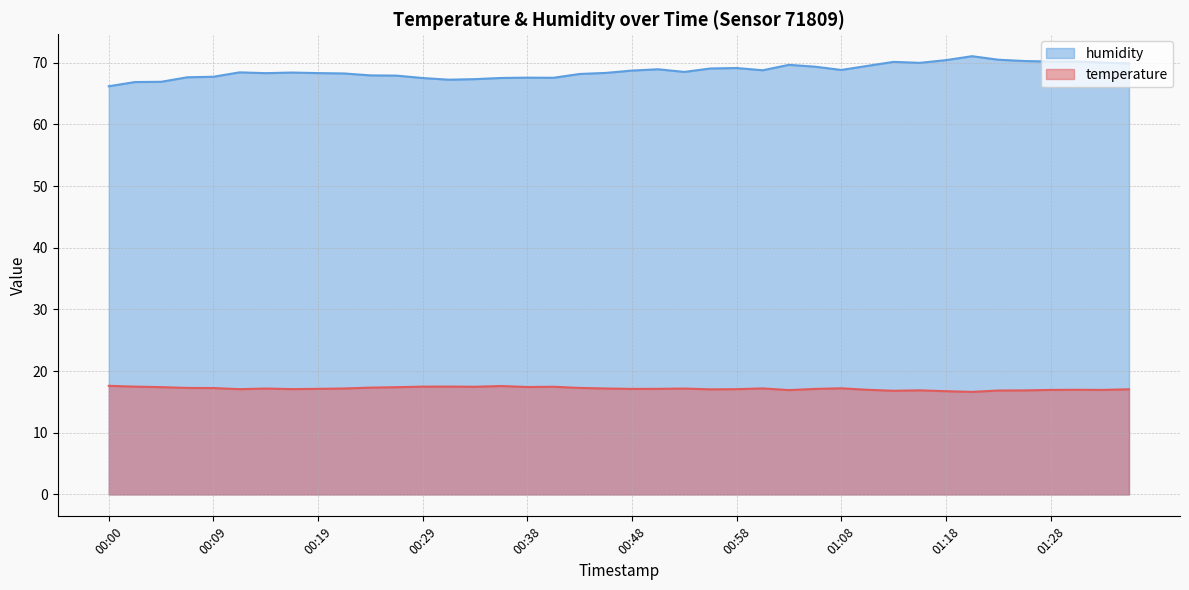

Which has a higher value, 00:53 or 00:58?

00:53